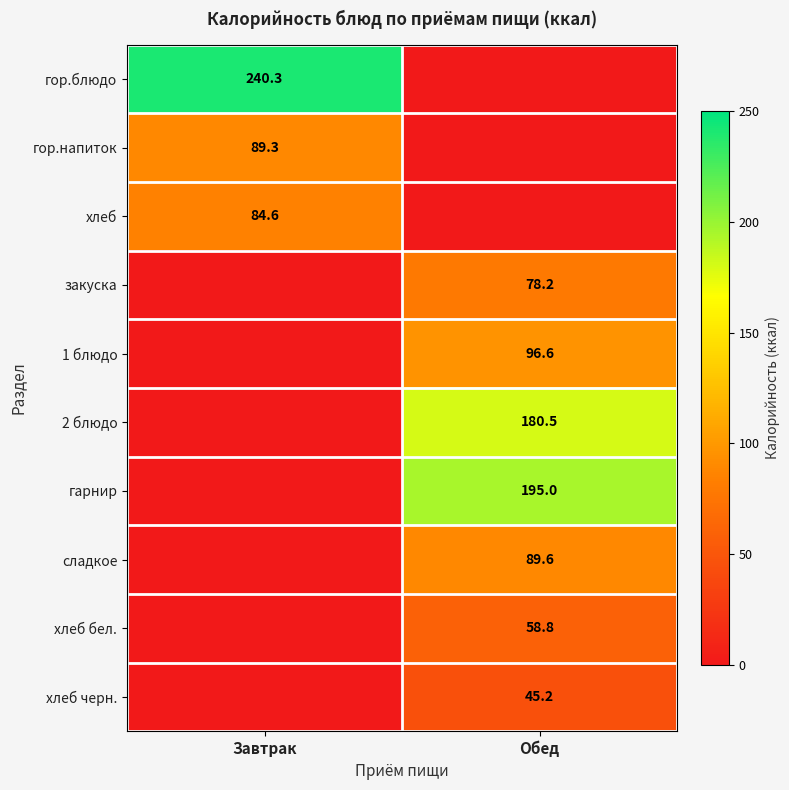

At which category is the sum across all series the highest?

Обед